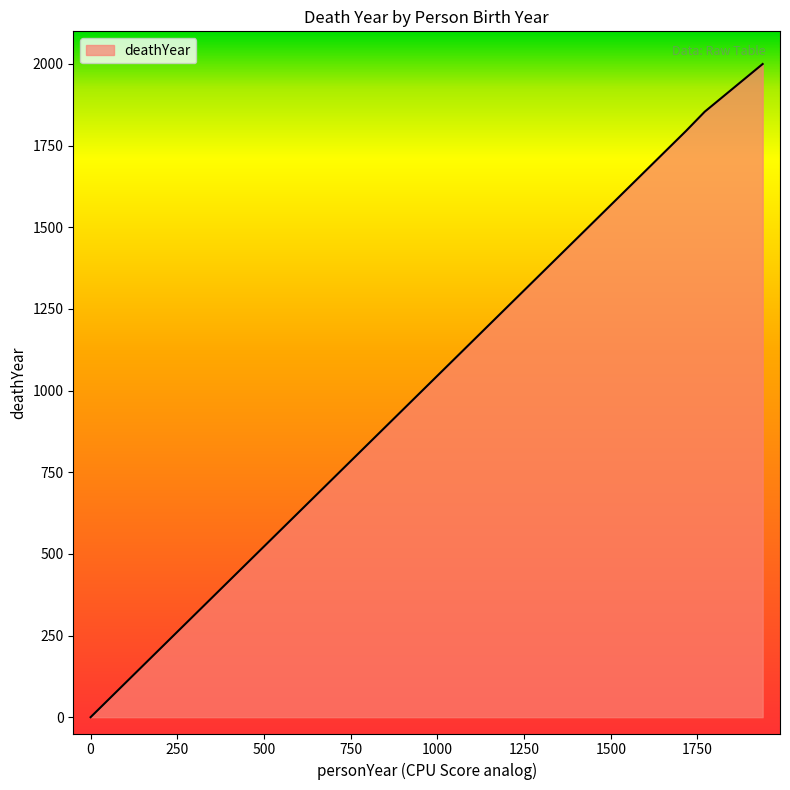

What is the average value?

1412